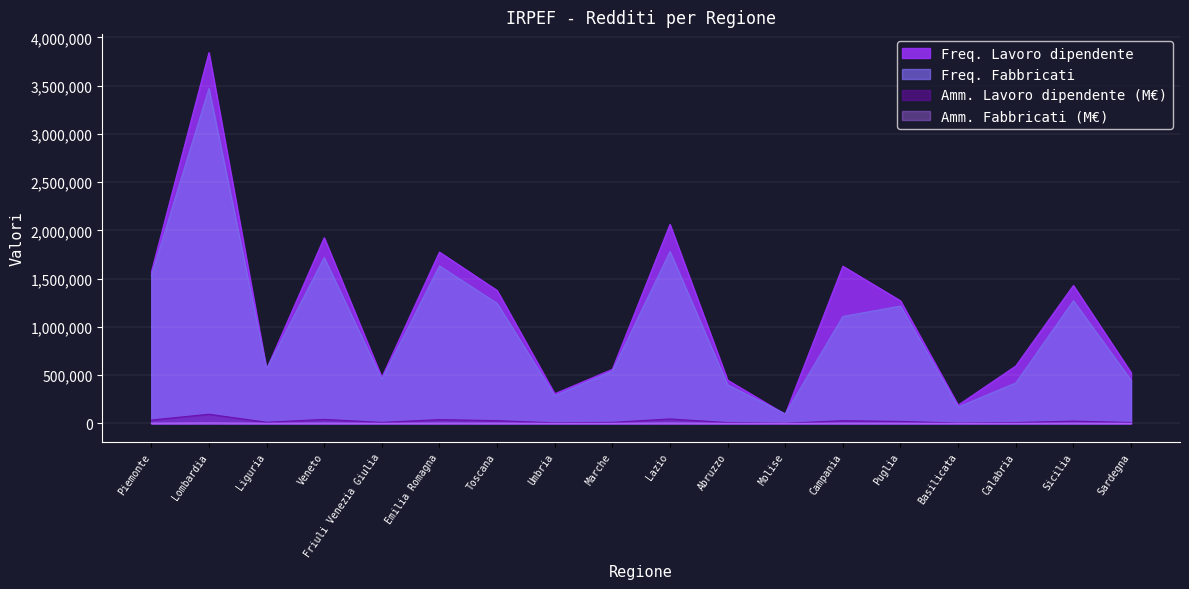

True or false: Amm. Fabbricati (M€) and Freq. Lavoro dipendente intersect in this chart.

False